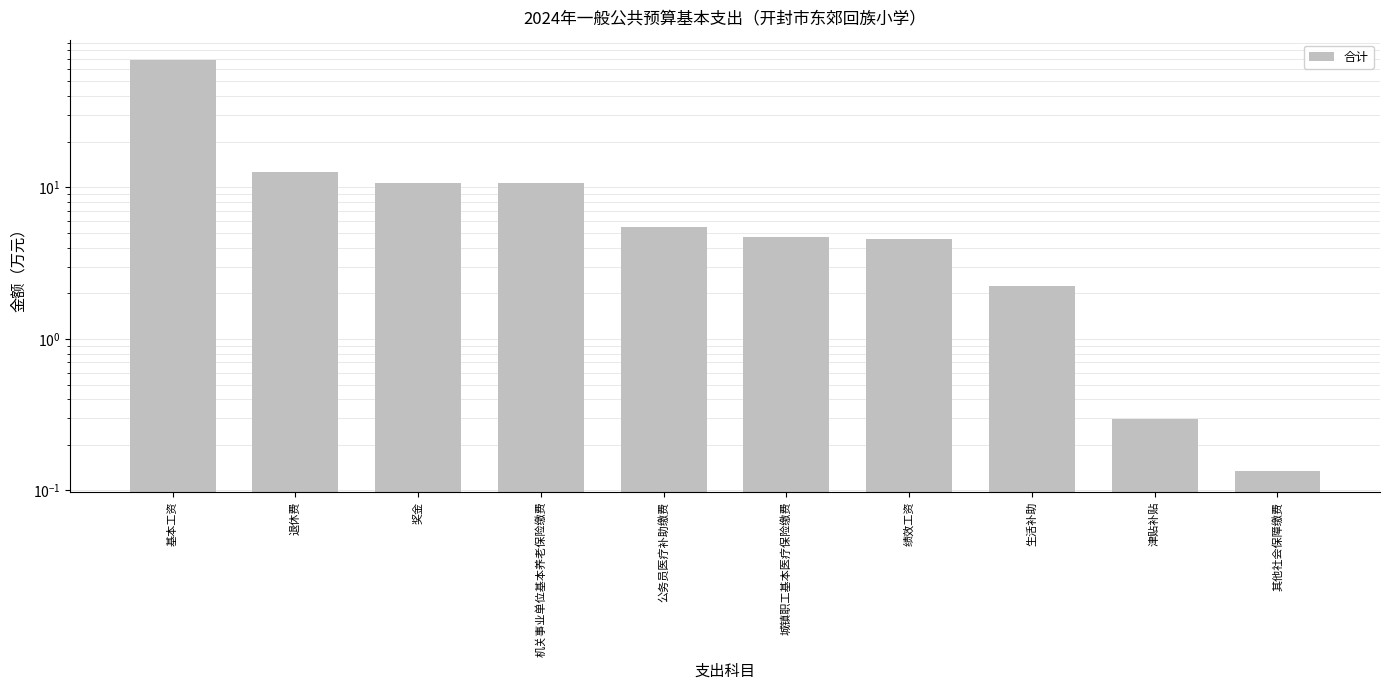

What position from the right is 退休费?

9